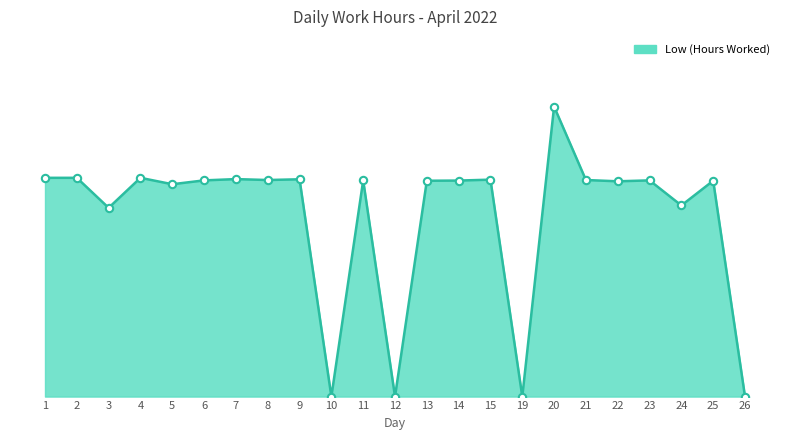

Between 22 and 25, which is larger?

25